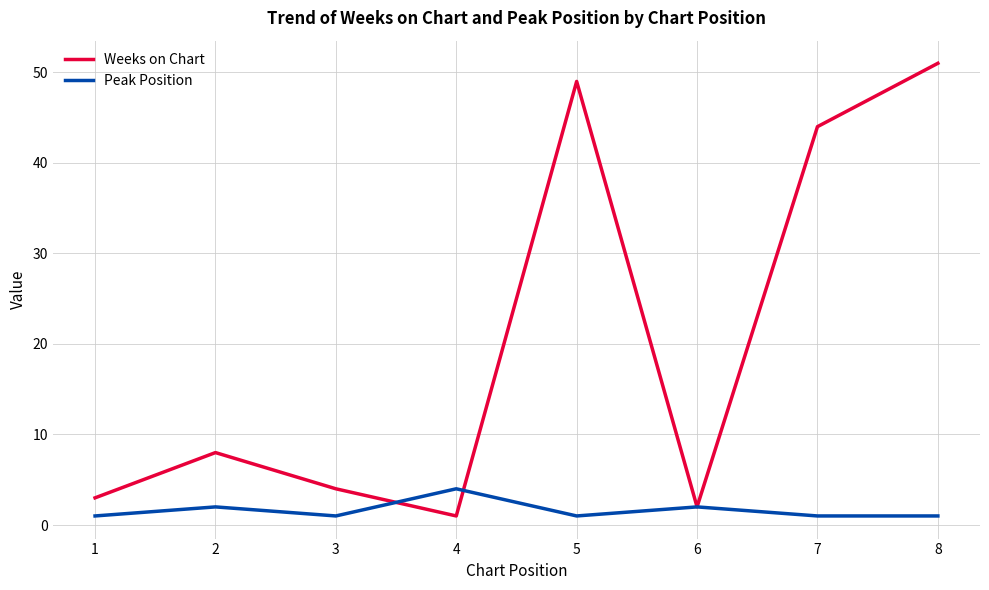

Rank the series by their maximum value, from lowest to highest.

Peak Position, Weeks on Chart